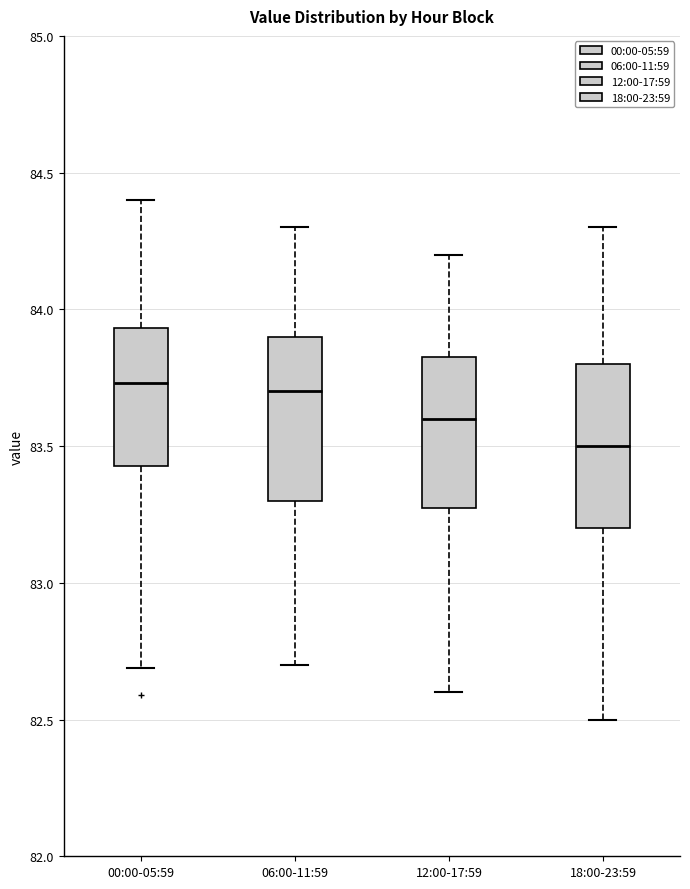

Where is the upper edge of the box for 06:00-11:59 on the y-axis? The values are not printed on the chart, so give them approximately, as read against the axis.

83.90